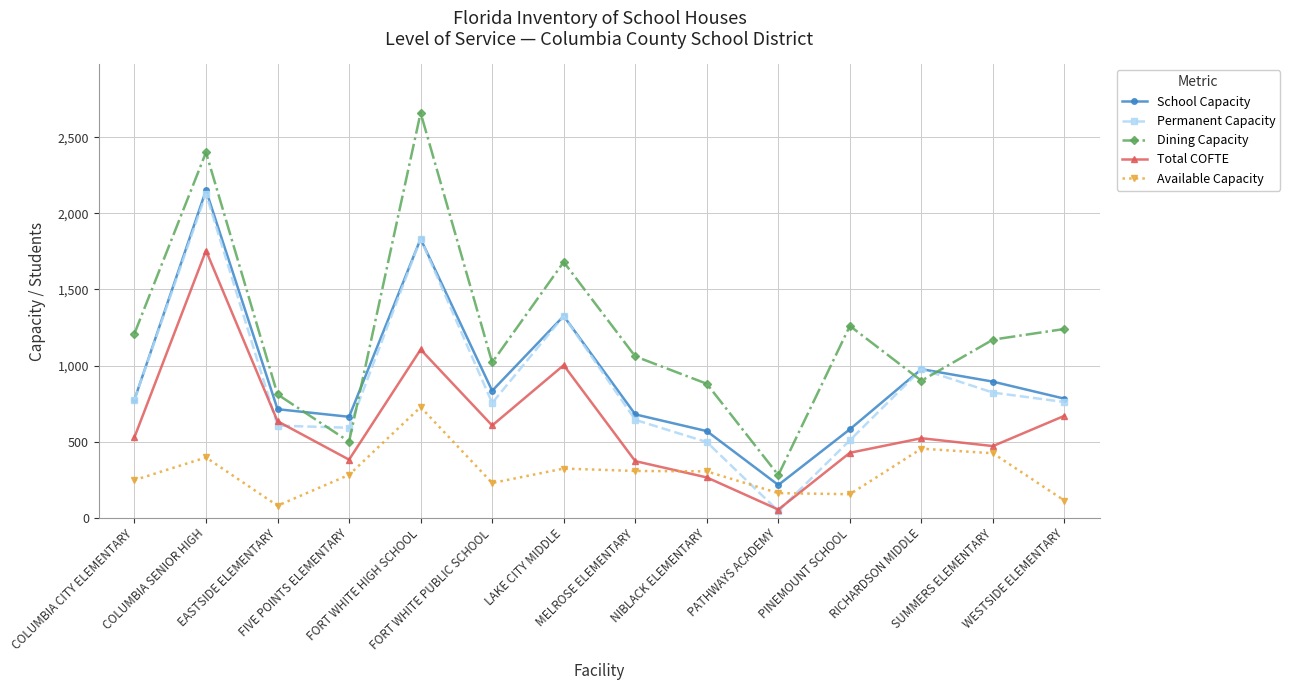

How many interior local peaks does the School Capacity series have?

4